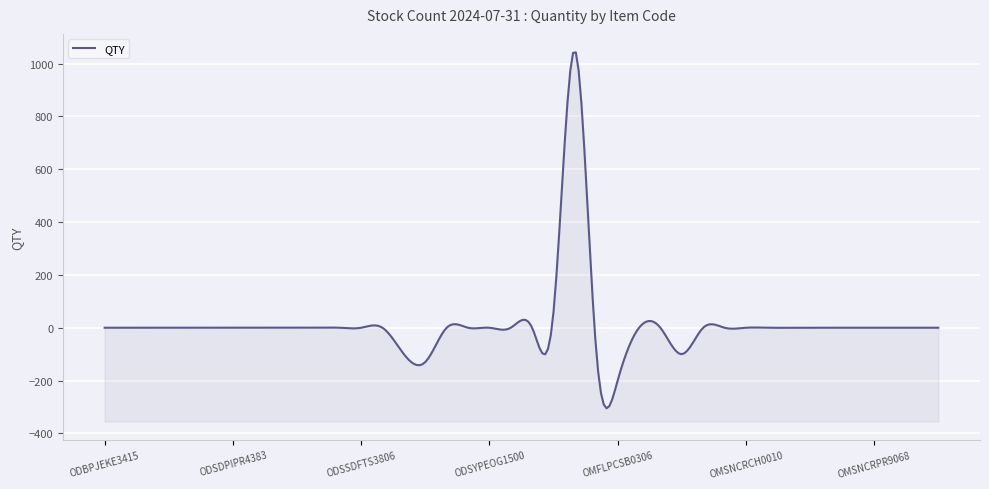

True or false: the data has more than 1 interior local peaks.

False